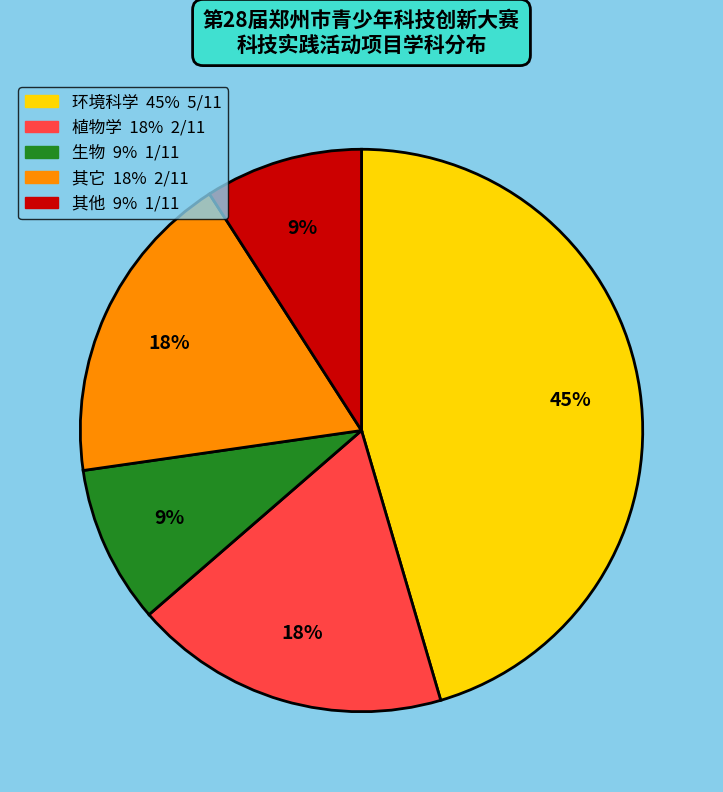

How many slices are in this pie chart?

5